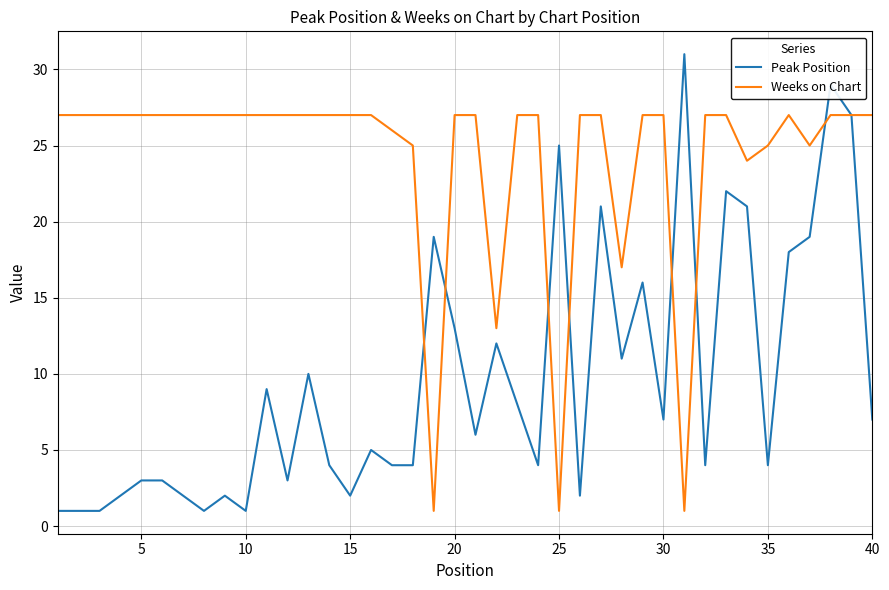

Which series has the widest spread of values?

Peak Position